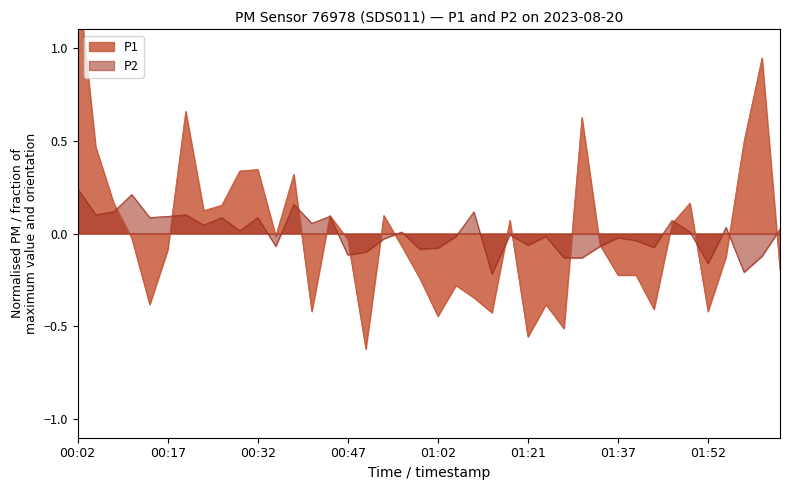

Which category has the lowest value across all series?

00:50